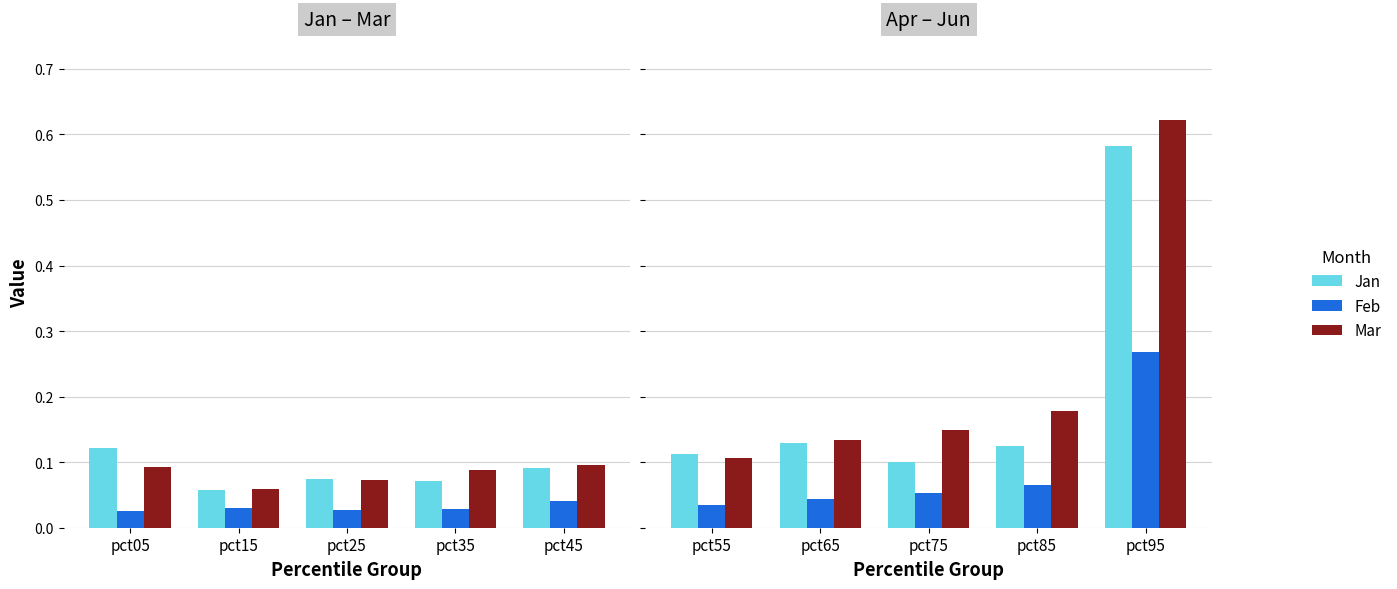

Which series has the largest total across all categories?

Mar